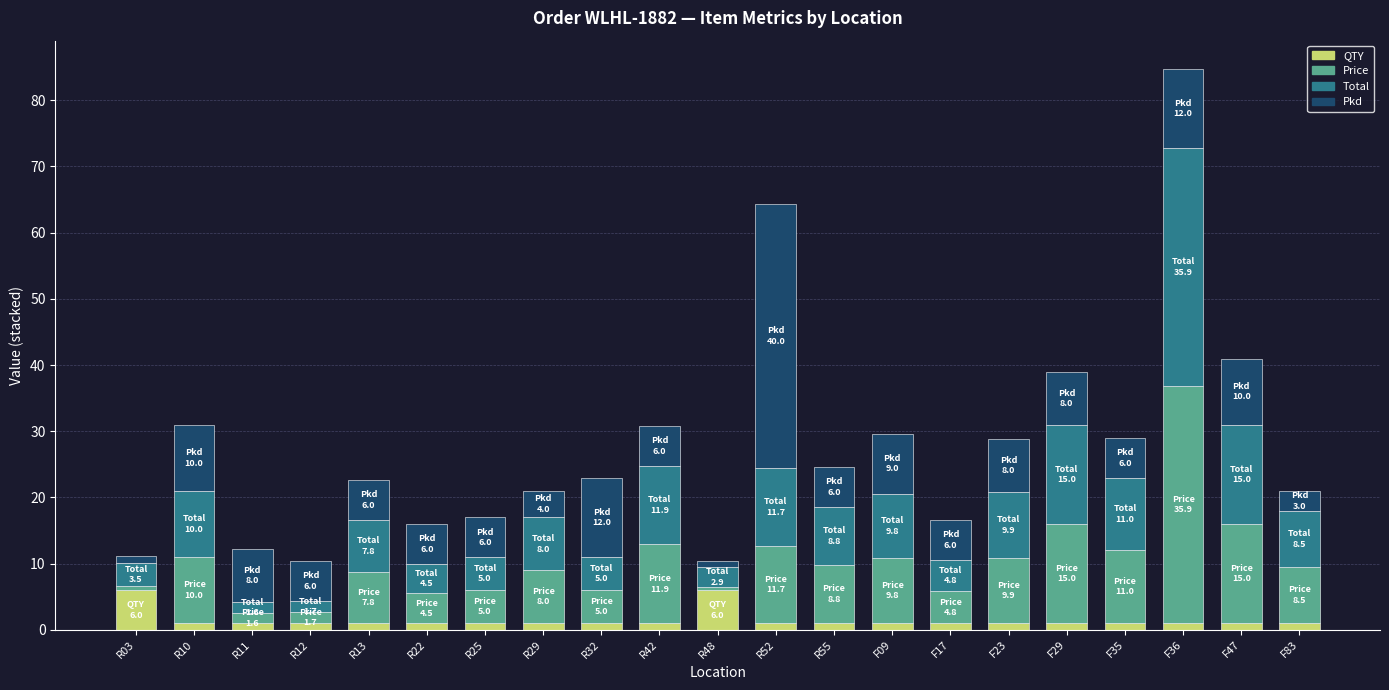

At which category is the sum across all series the highest?

F36